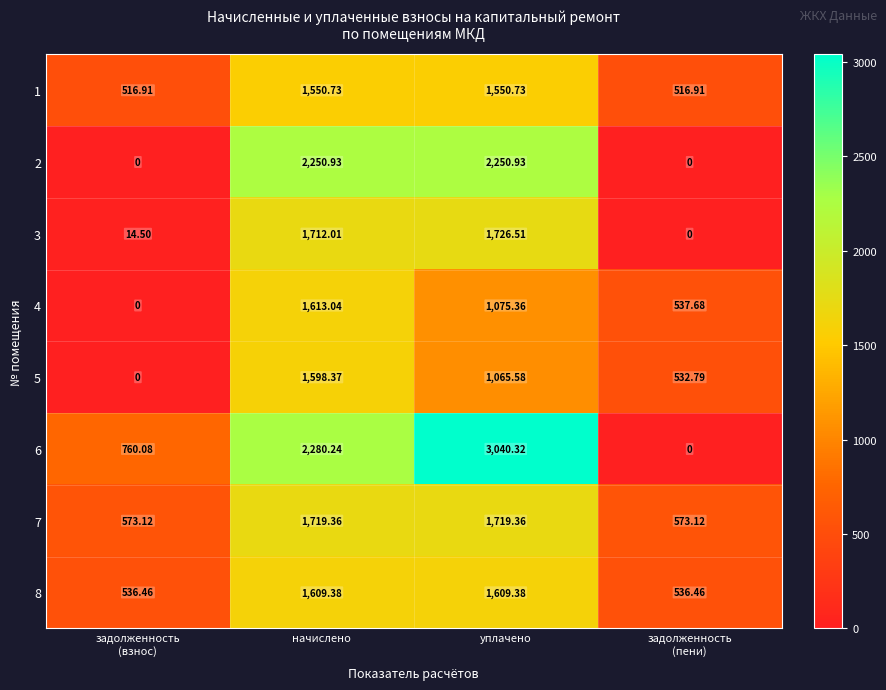

Where does the 5 series first go above 1065?

начислено